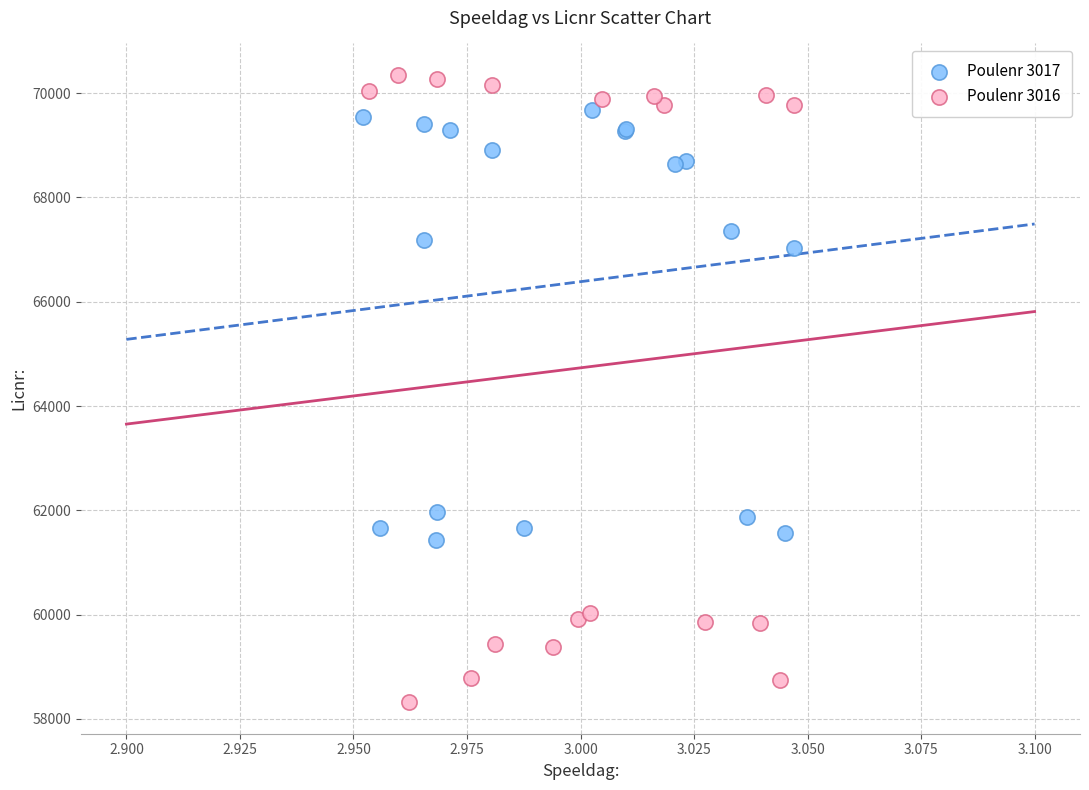

Which series has the largest Y range (max minus min)?

Poulenr 3016